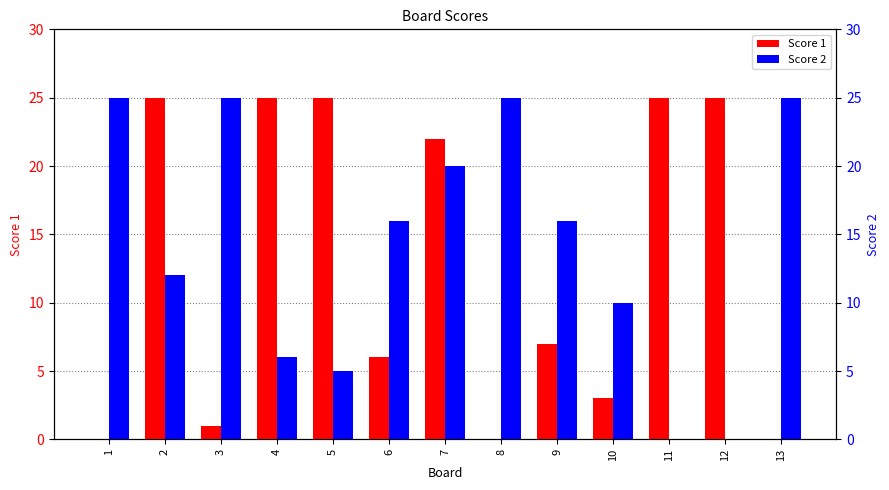

The Score 2 series shows 25 at 3. True or false?

True